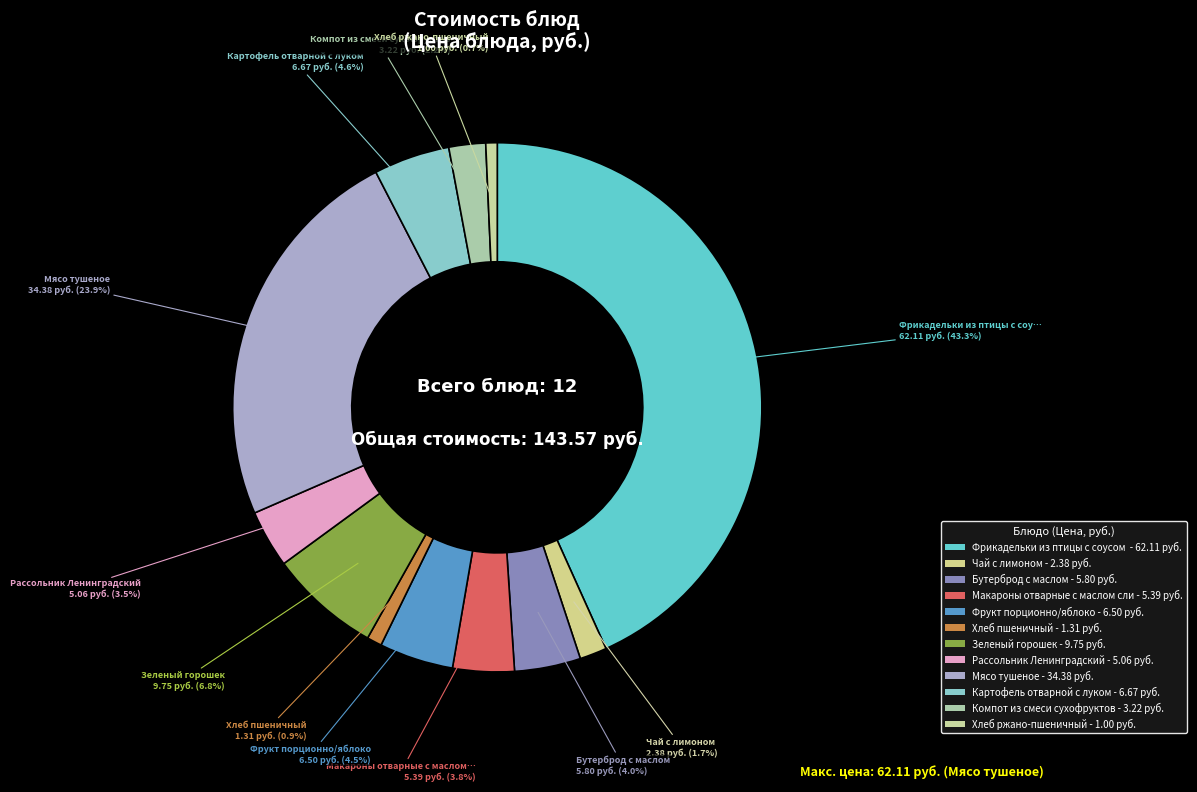

Which slice is the smallest?

Хлеб ржано-пшеничный